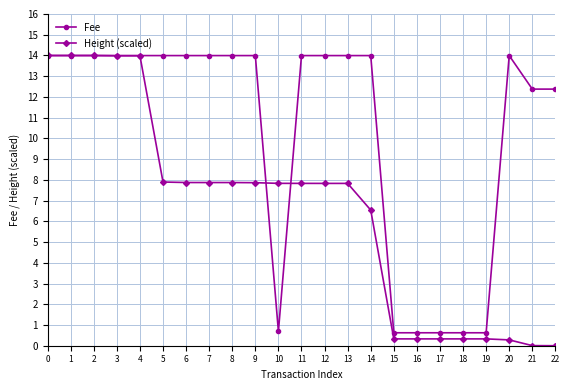

What is the sum of the Height (scaled) values at 4 and 21?

14.0